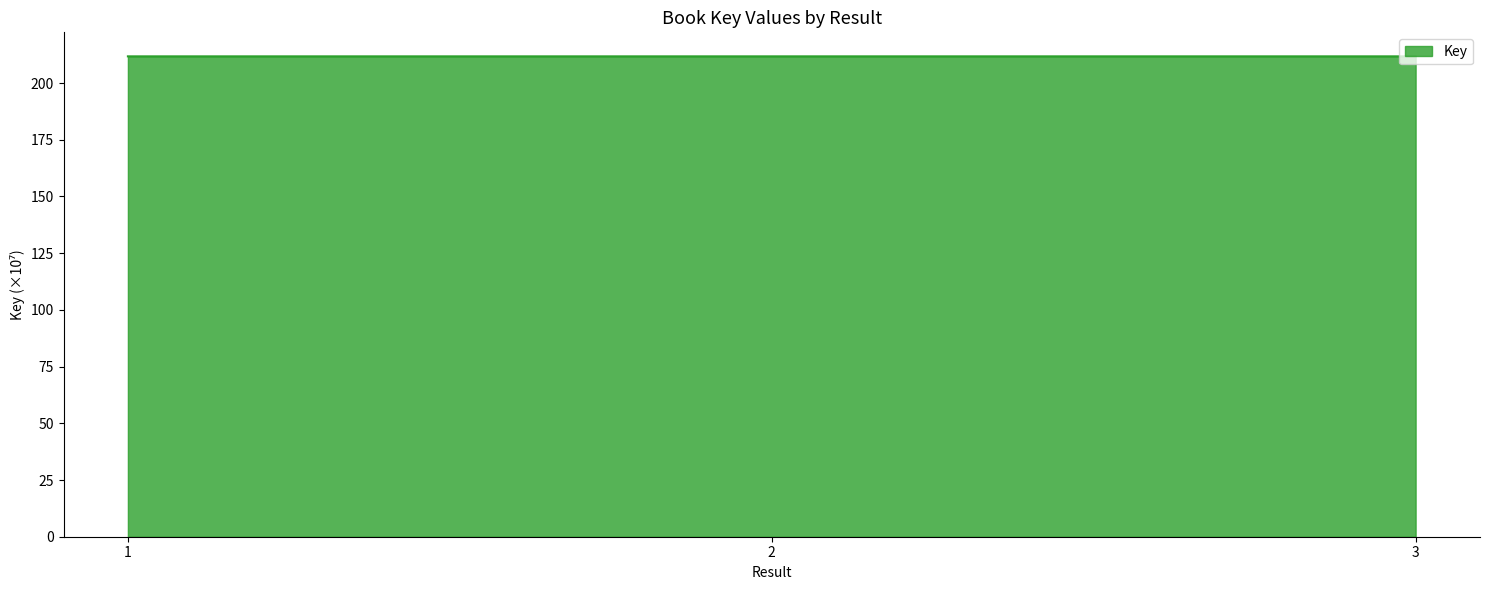

What is the ratio of the value at 1 to the value at 3?

1.0